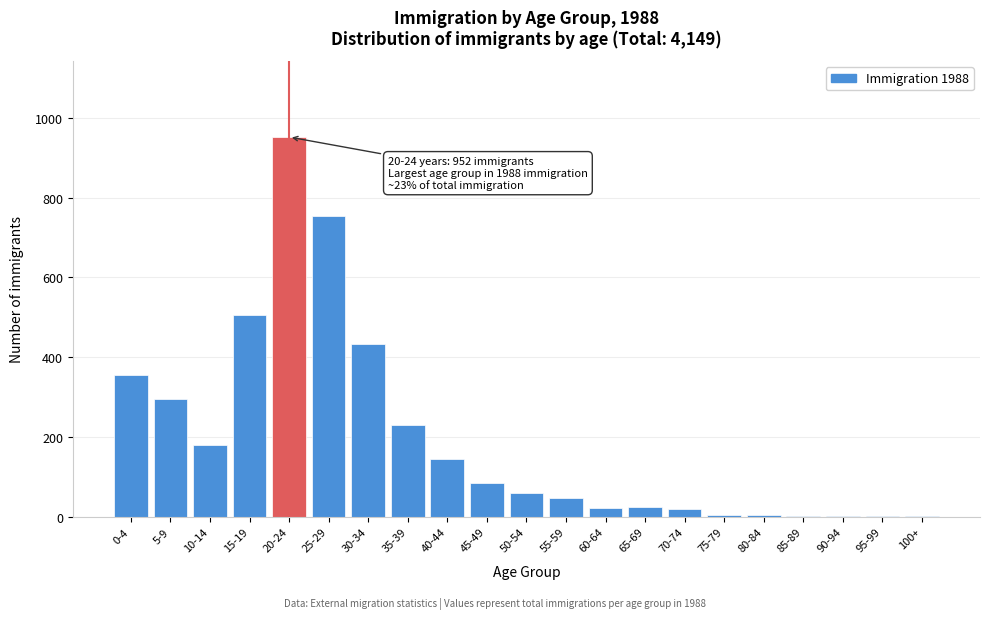

True or false: the data shows 234 at 20-24.

False